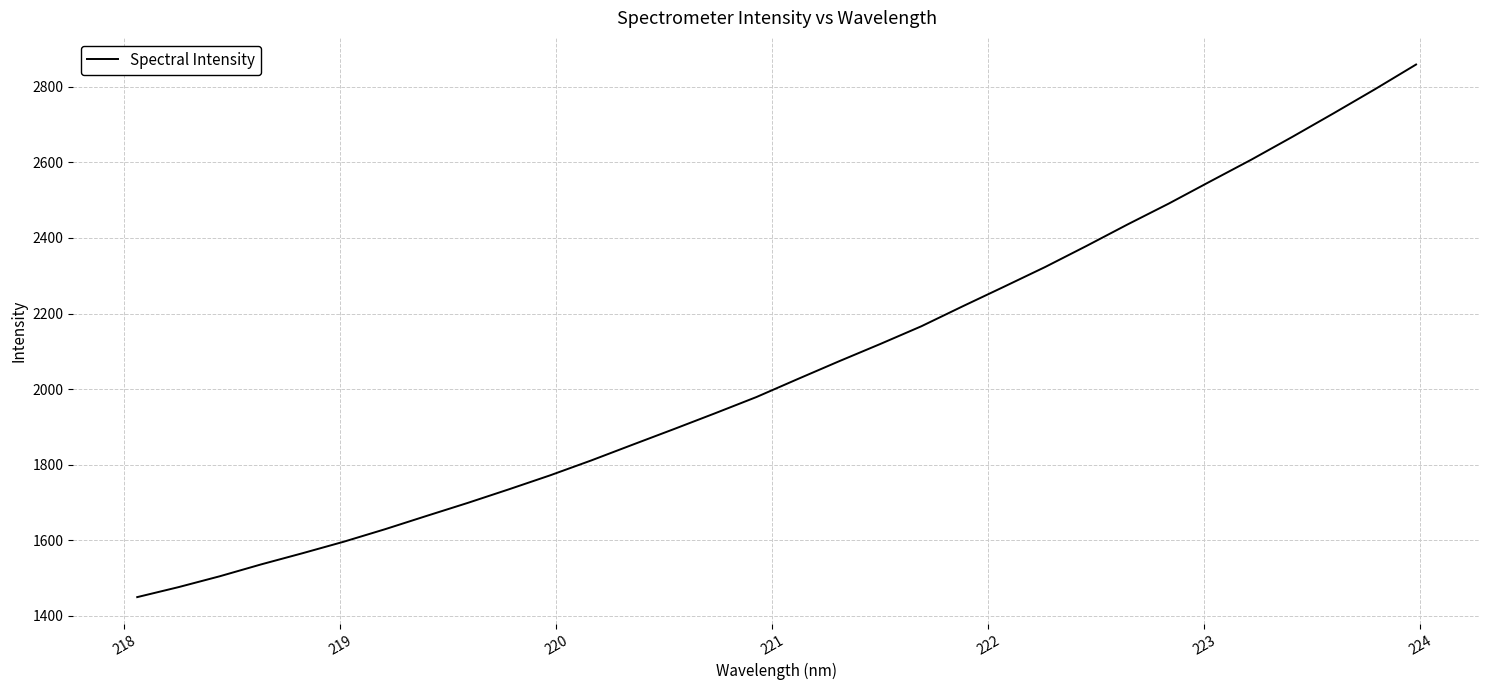

What is the greatest value displayed?

2858.7